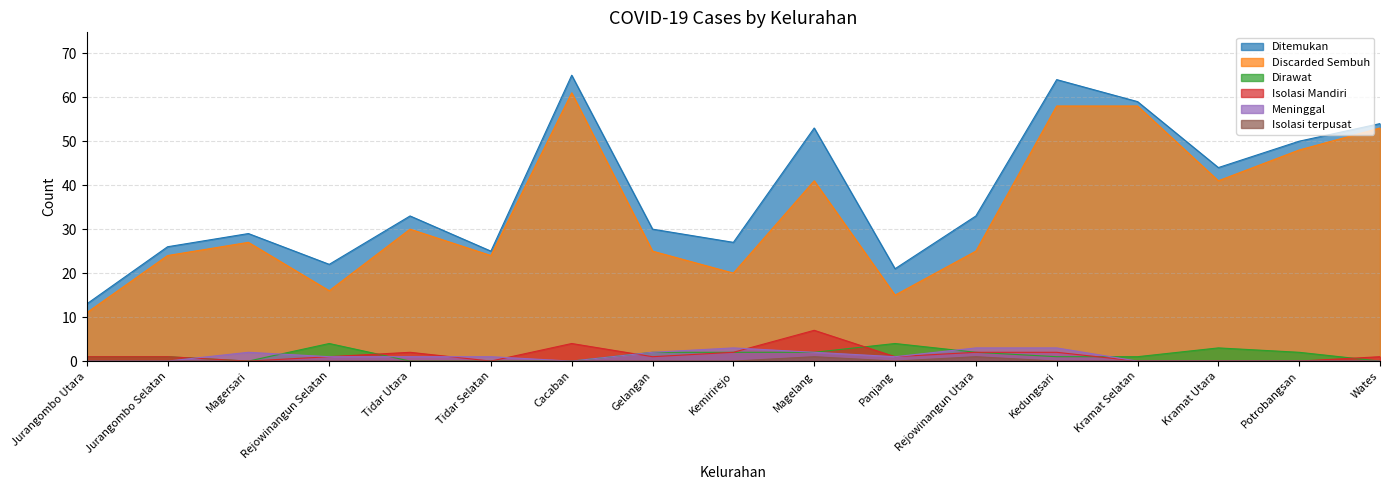

What is the highest value of the Discarded Sembuh series?

61